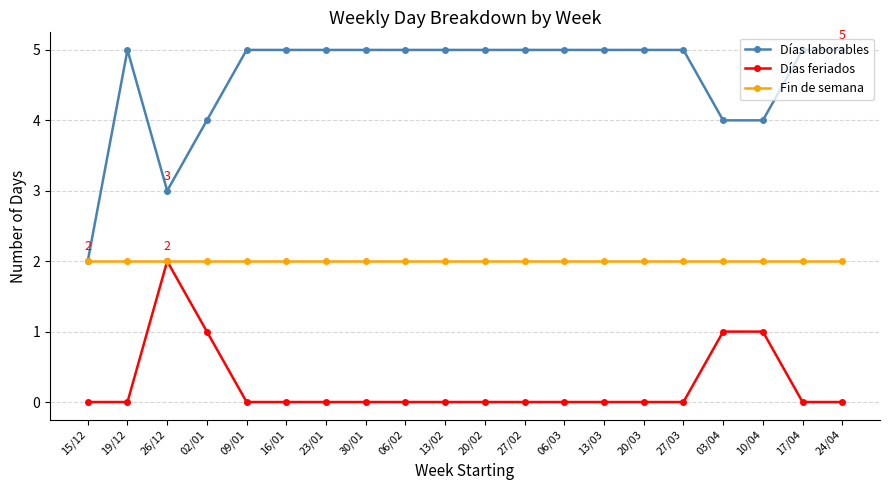

What position from the left is 27/03?

16